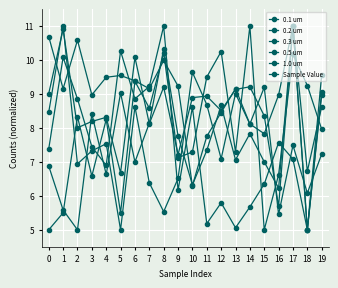

How many categories are shown in the chart?

20